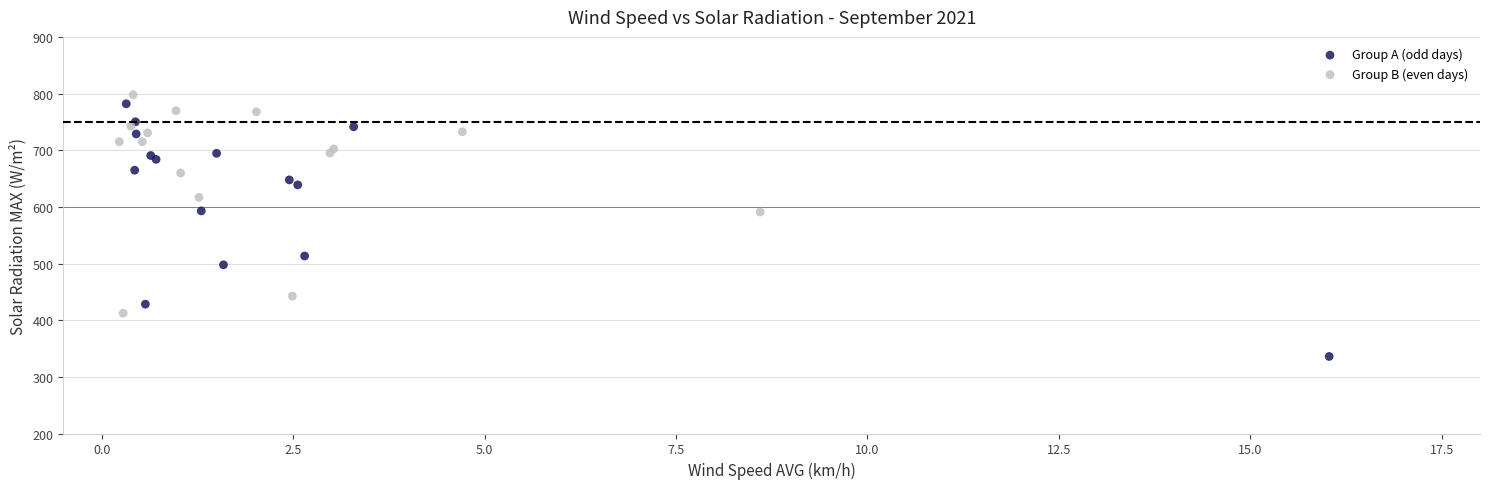

Which series contains the lowest Y value?

Group A (odd days)